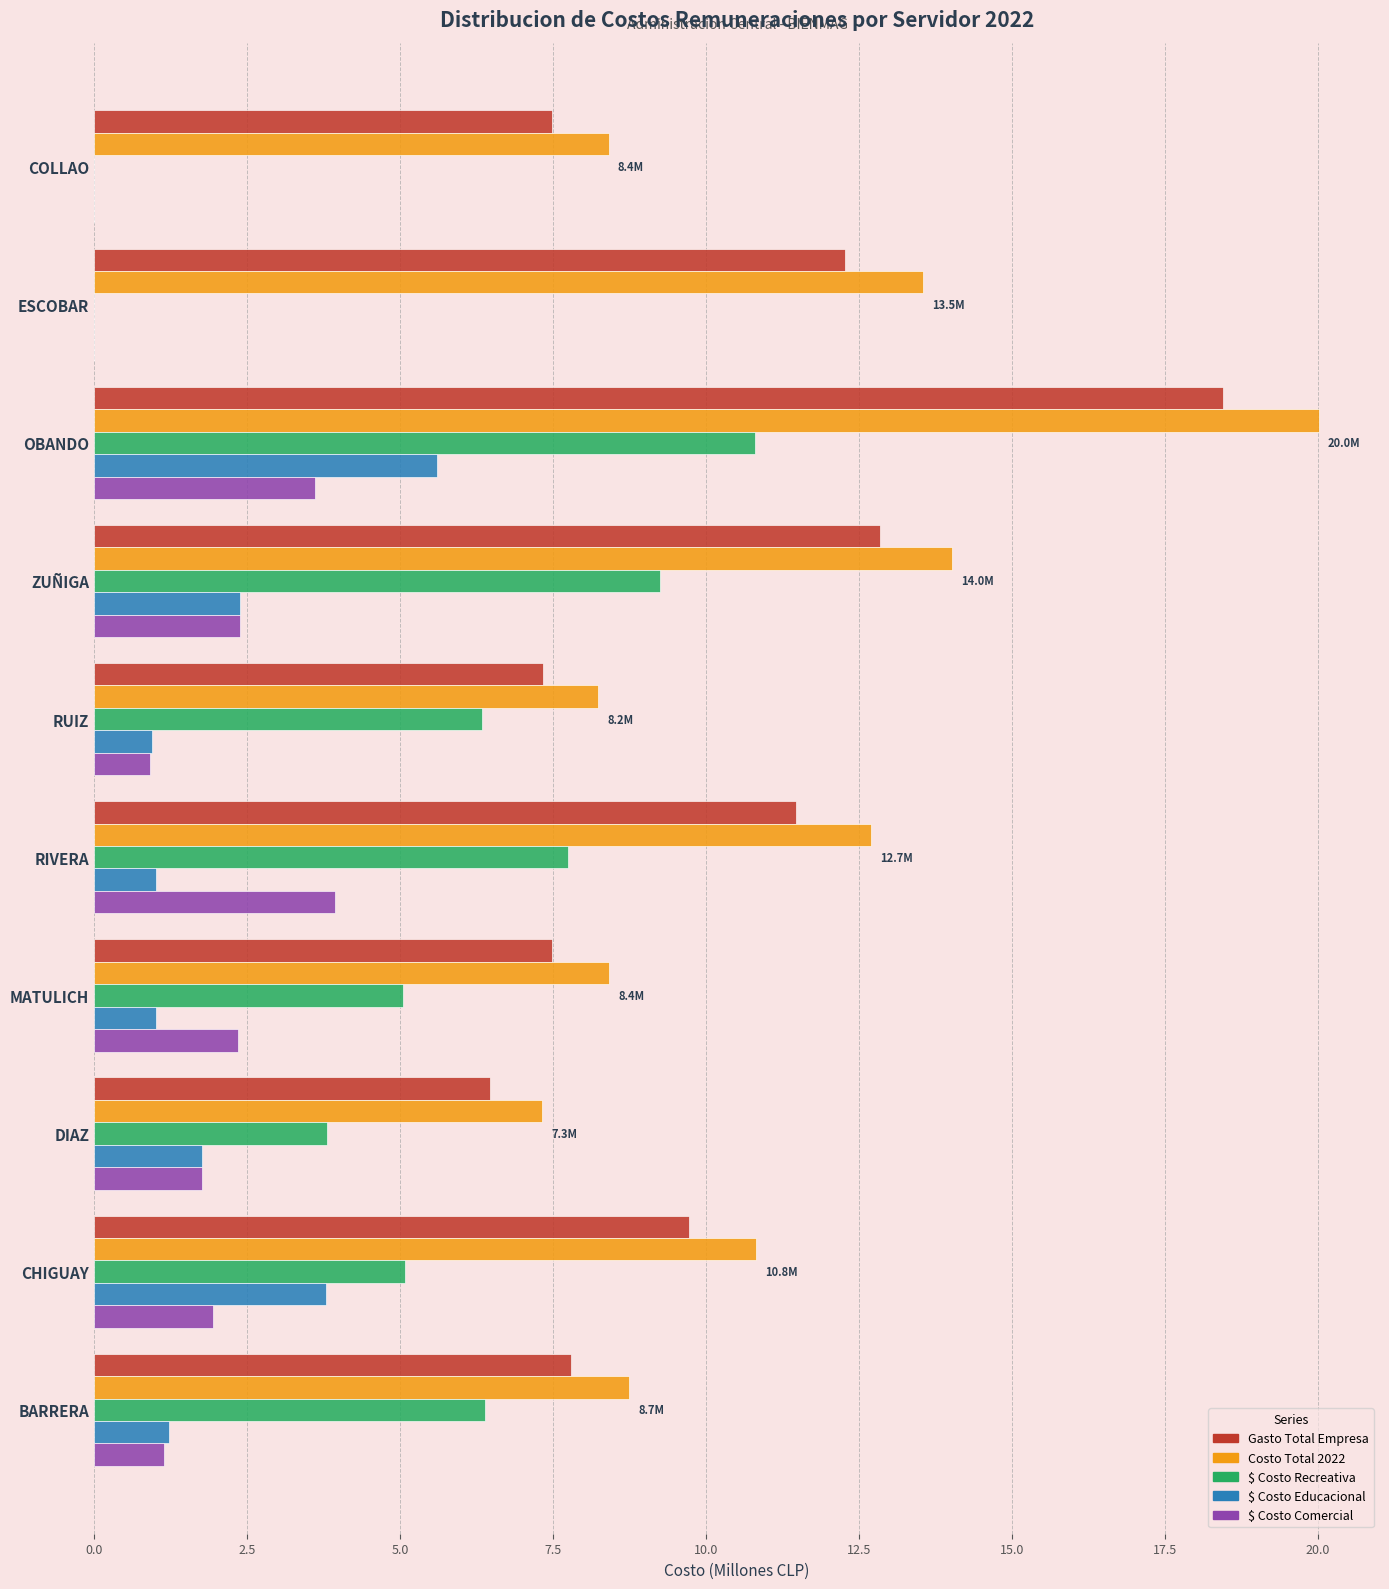

The $ Costo Educacional series shows 0.9 at RUIZ. True or false?

True